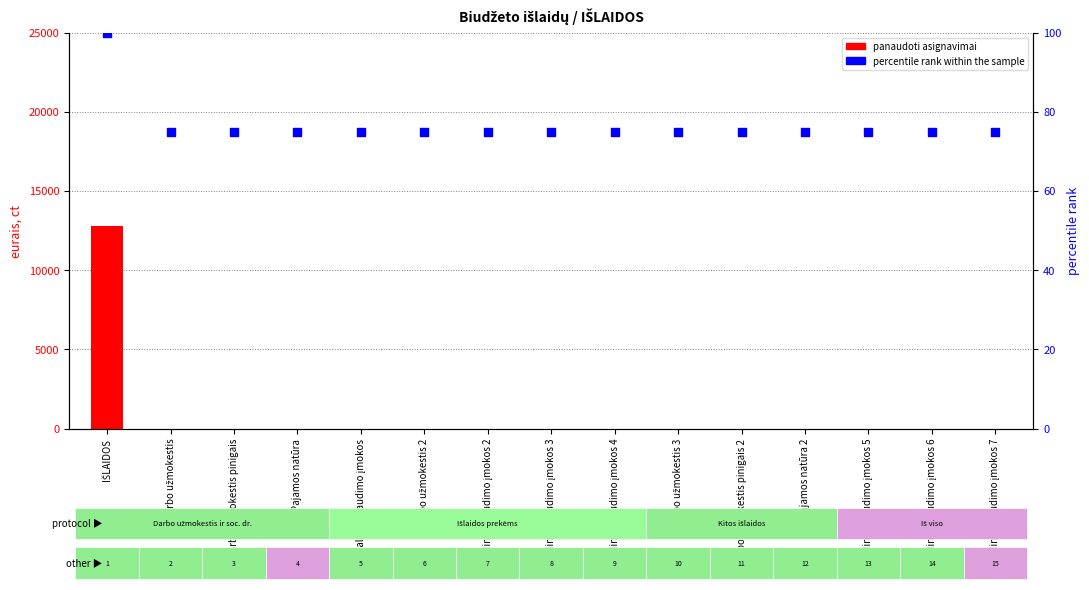

Which series has the largest total across all categories?

panaudoti asignavimai